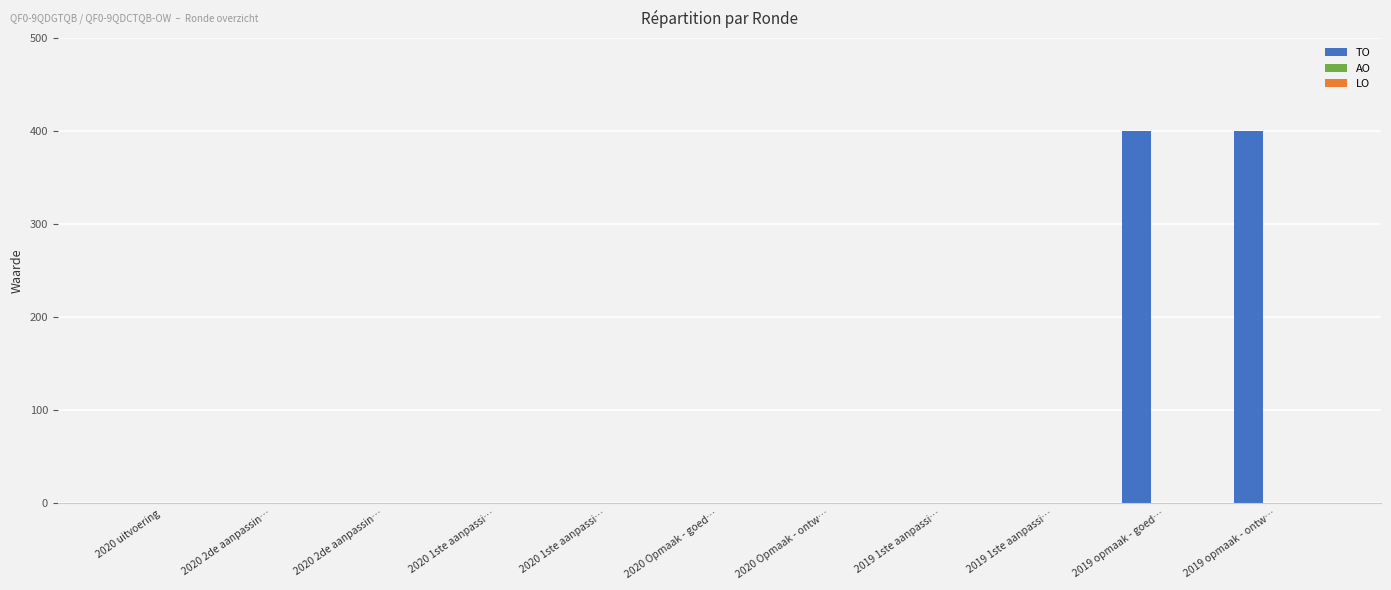

What is the greatest value displayed?

400